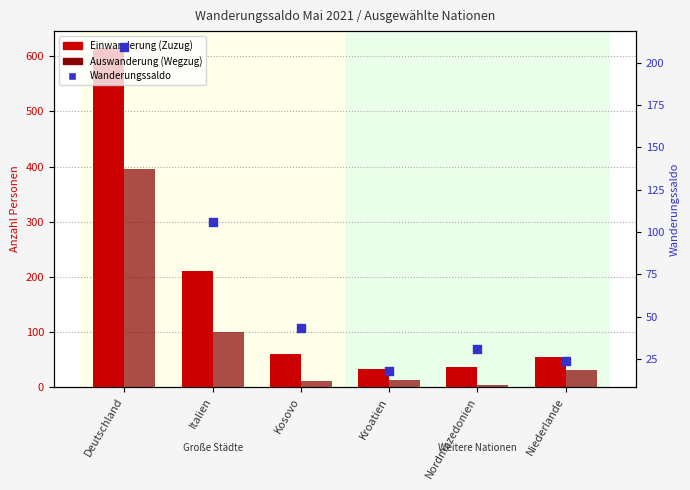

Which series contains the lowest Y value?

Auswanderung (Wegzug)